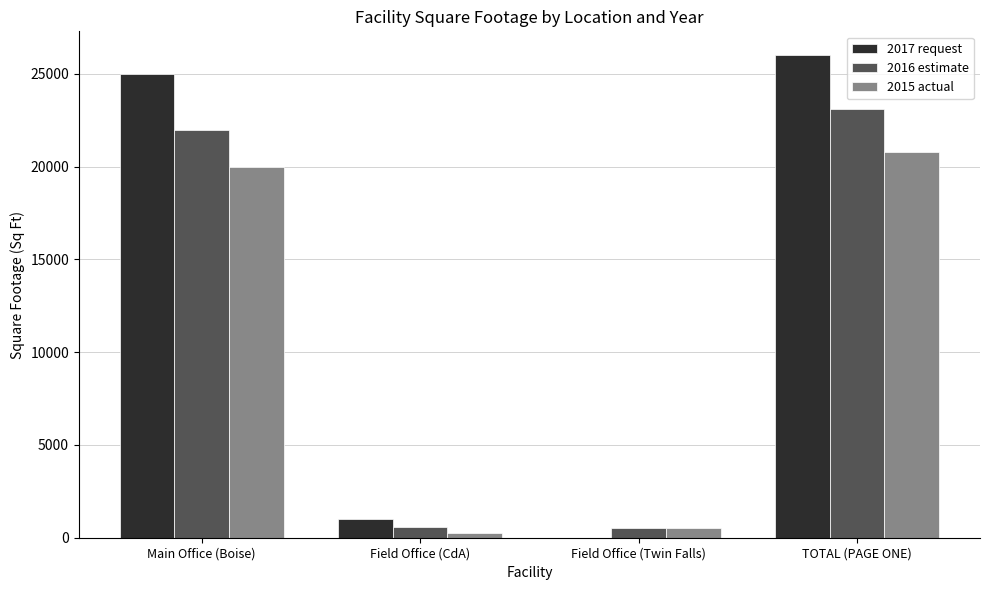

What are all the series names shown in the legend?

2017 request, 2016 estimate, 2015 actual